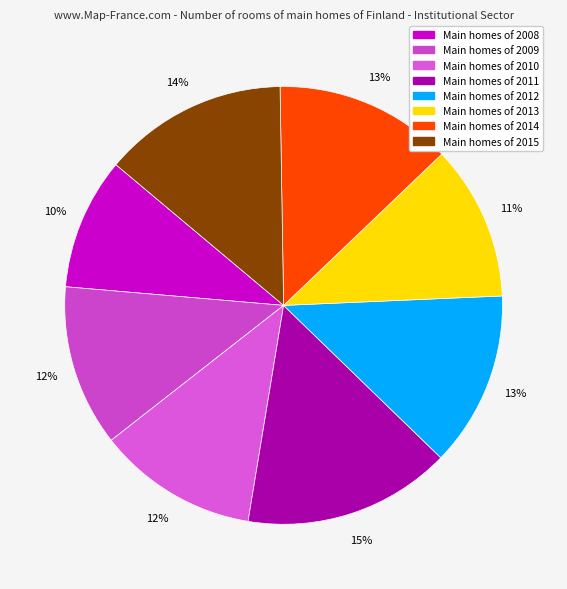

How many segments does this pie chart have?

8